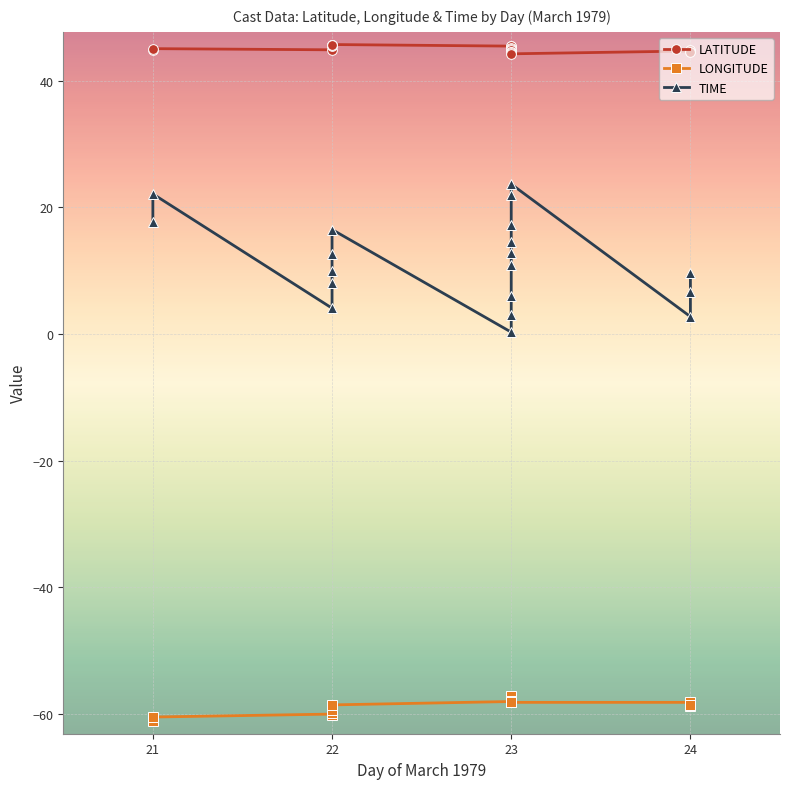

What is the sum of all LONGITUDE values?

-1114.8